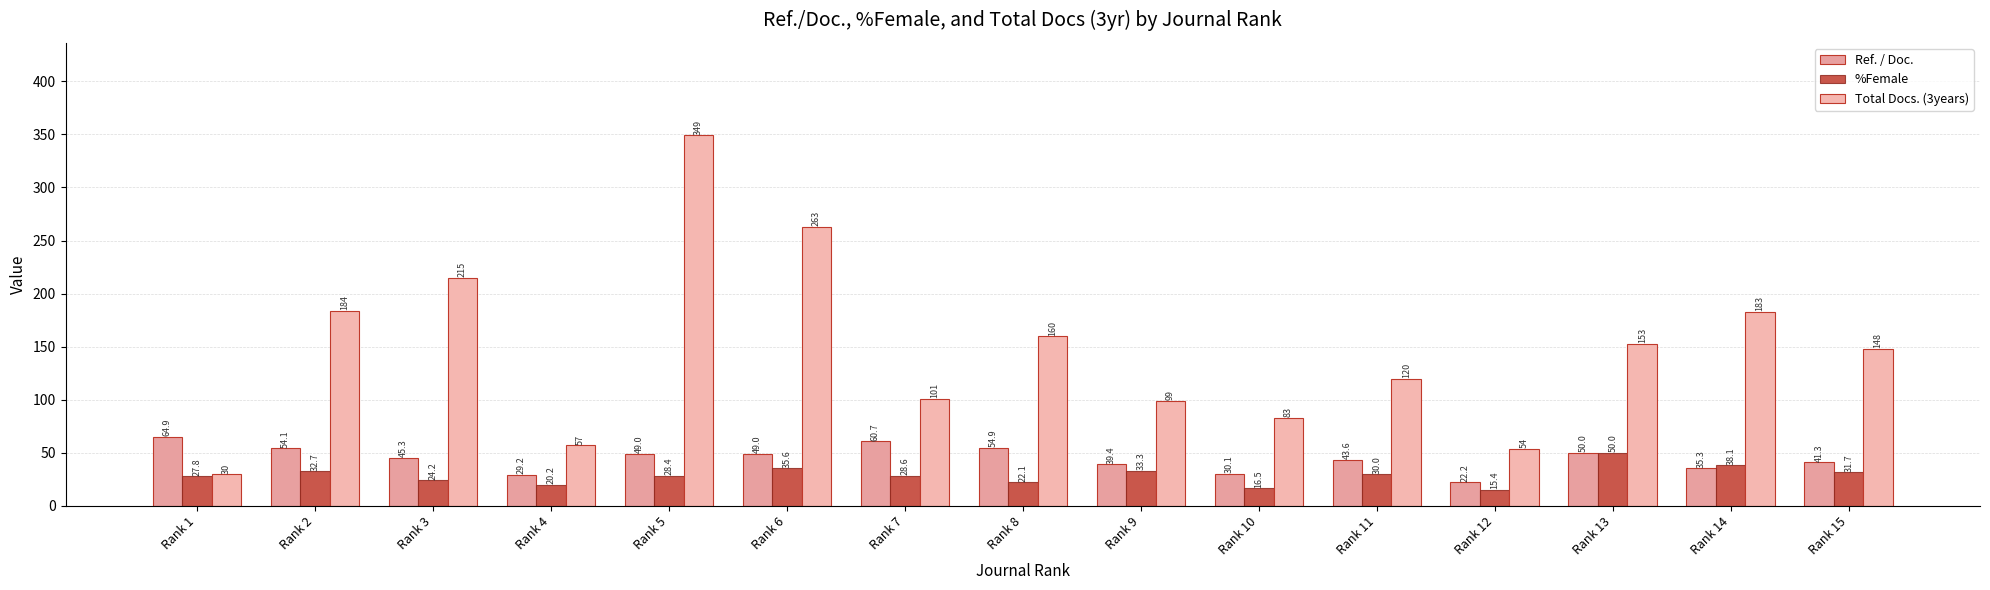

What are all the series names shown in the legend?

Ref. / Doc., %Female, Total Docs. (3years)